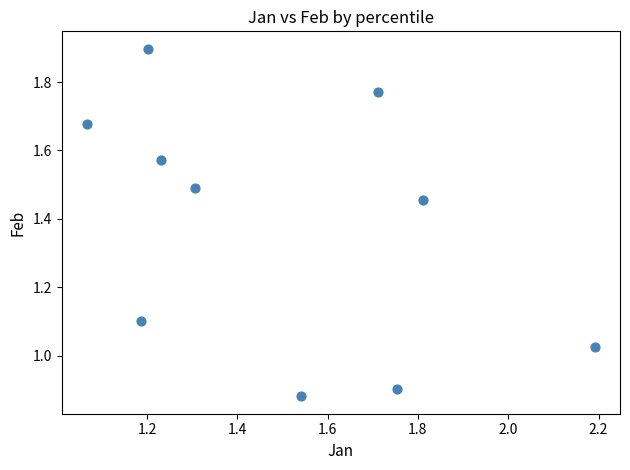

What is the average Y value?

1.4